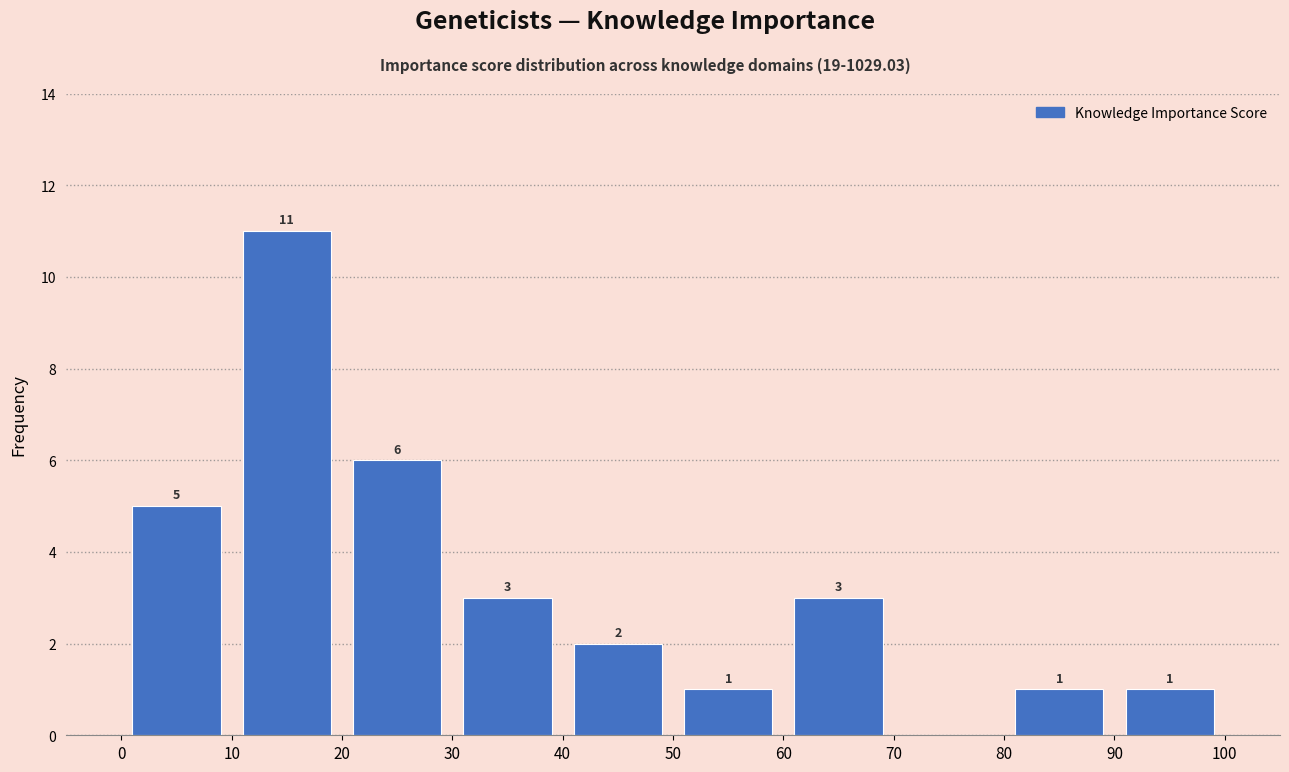

Which range on the x-axis has the tallest bar?

10 to 20